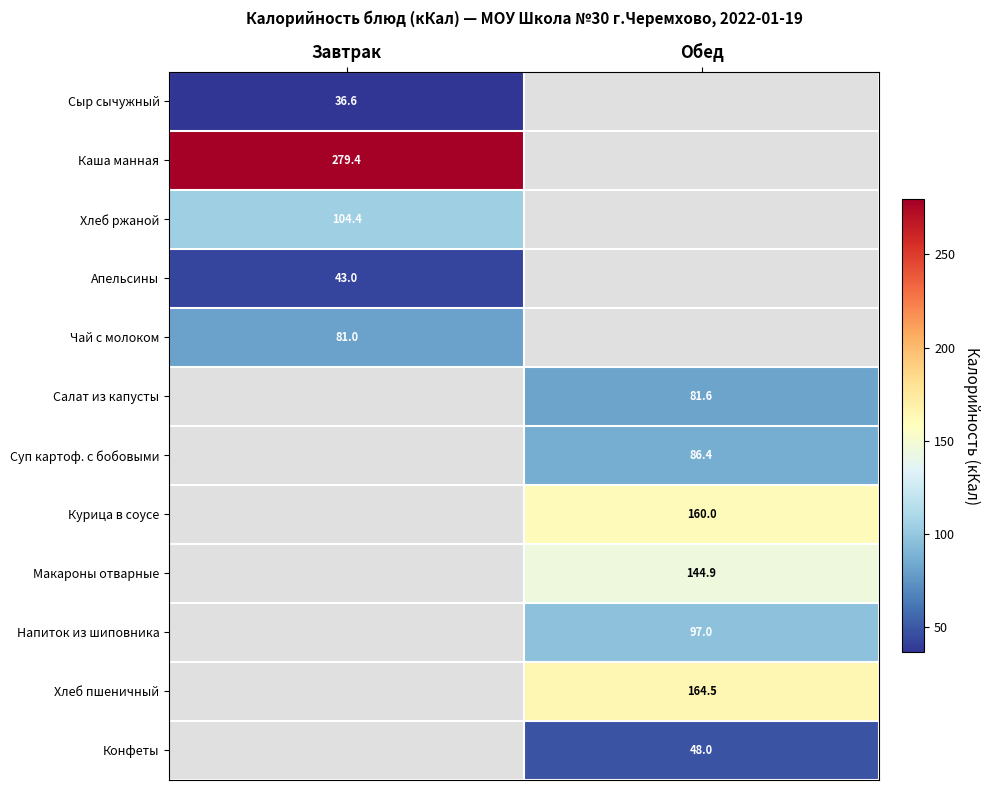

Which has a higher value, Завтрак or Обед?

Обед